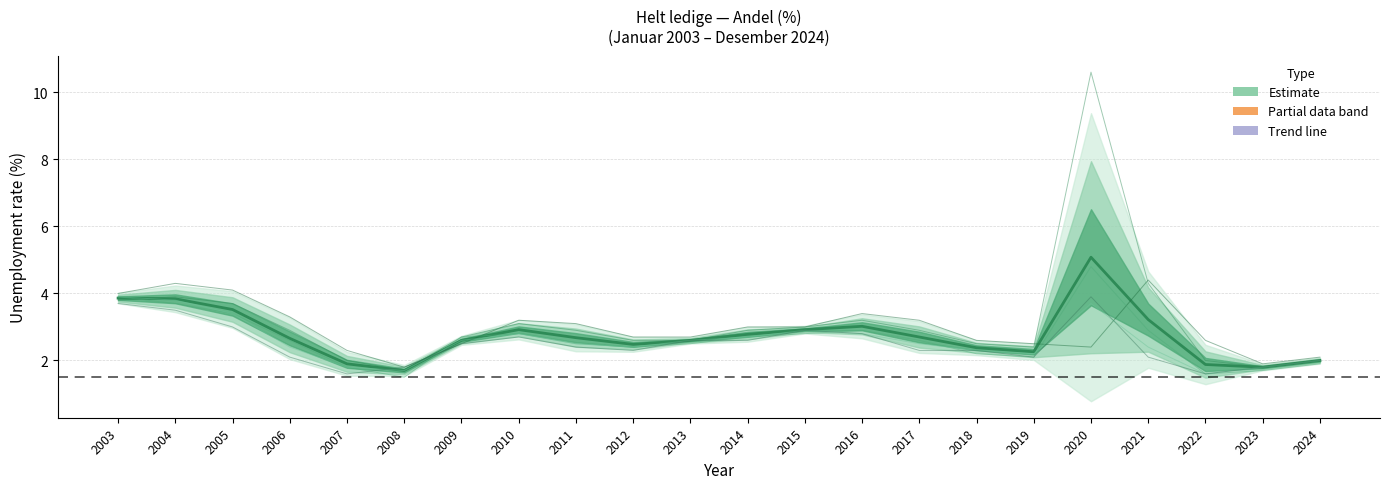

Where is the first local minimum for Juni?

2008